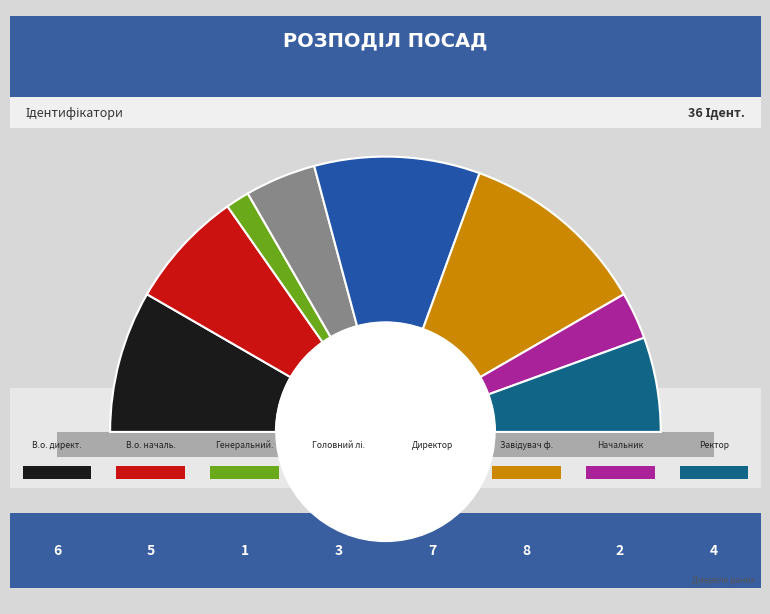

How many segments does this pie chart have?

8